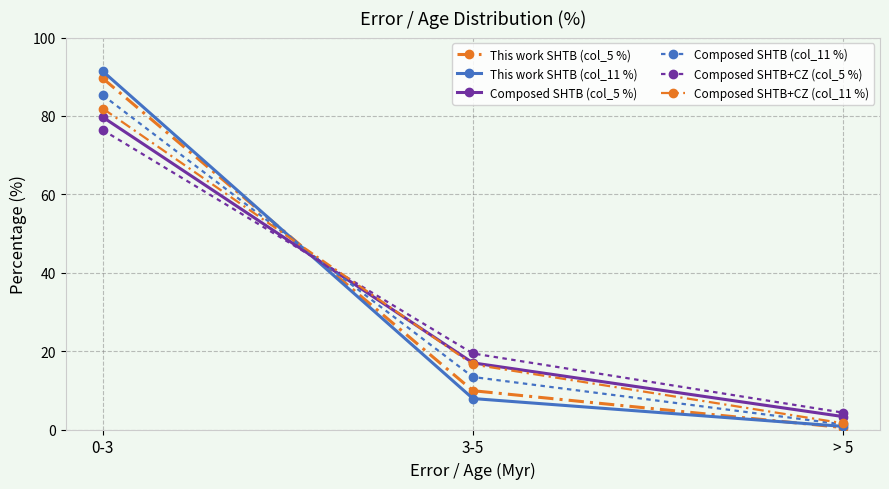

How many series are shown in this chart?

6